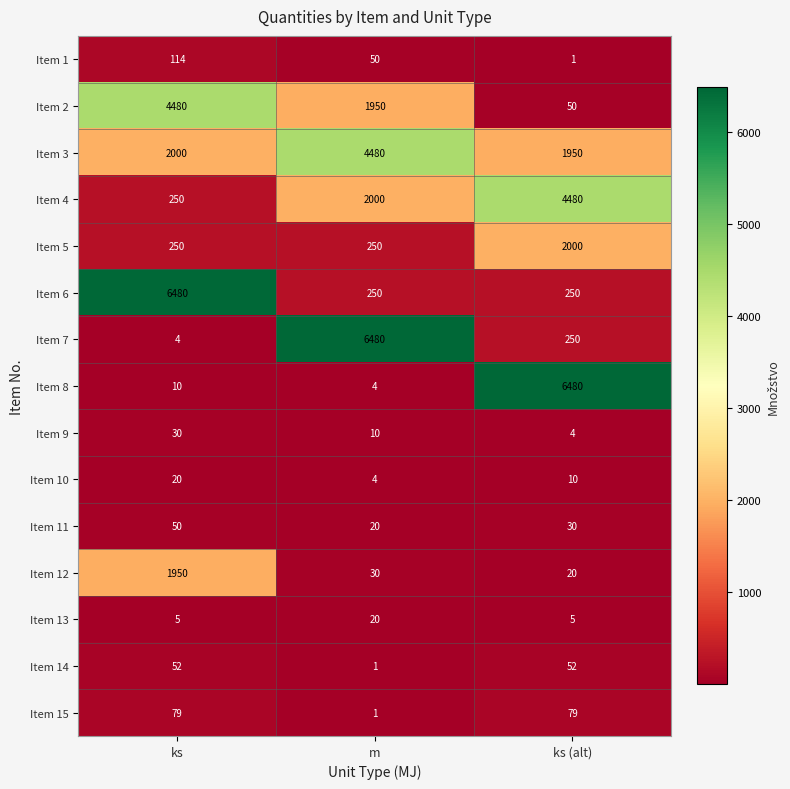

Which series has the largest total across all categories?

Item 3